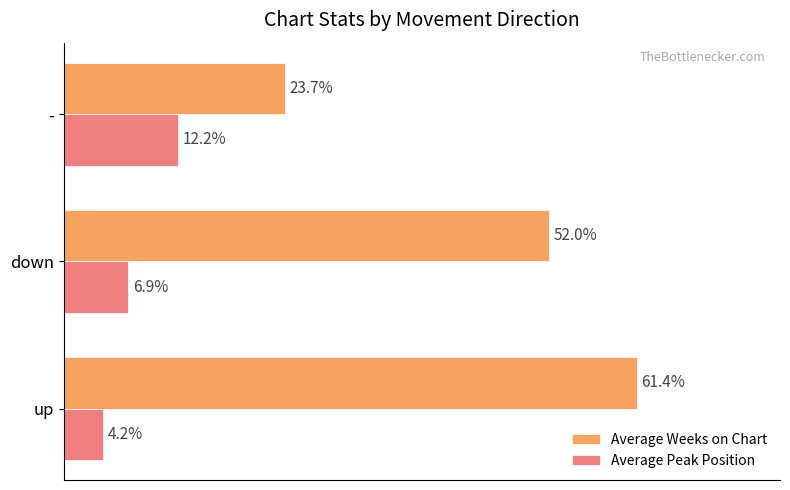

Is the value of Average Weeks on Chart at - greater than the value of Average Peak Position at down?

Yes